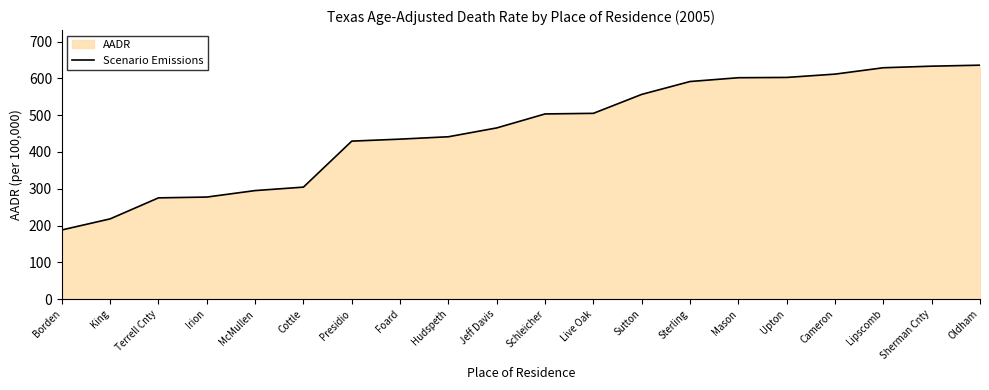

Reading left to right, what are all the values shown in this chart?

188.0	218.1	275.2	277.4	295.0	304.4	429.4	434.8	441.3	465.3	503.3	504.9	556.4	591.4	601.7	602.5	611.5	628.8	633.1	635.8